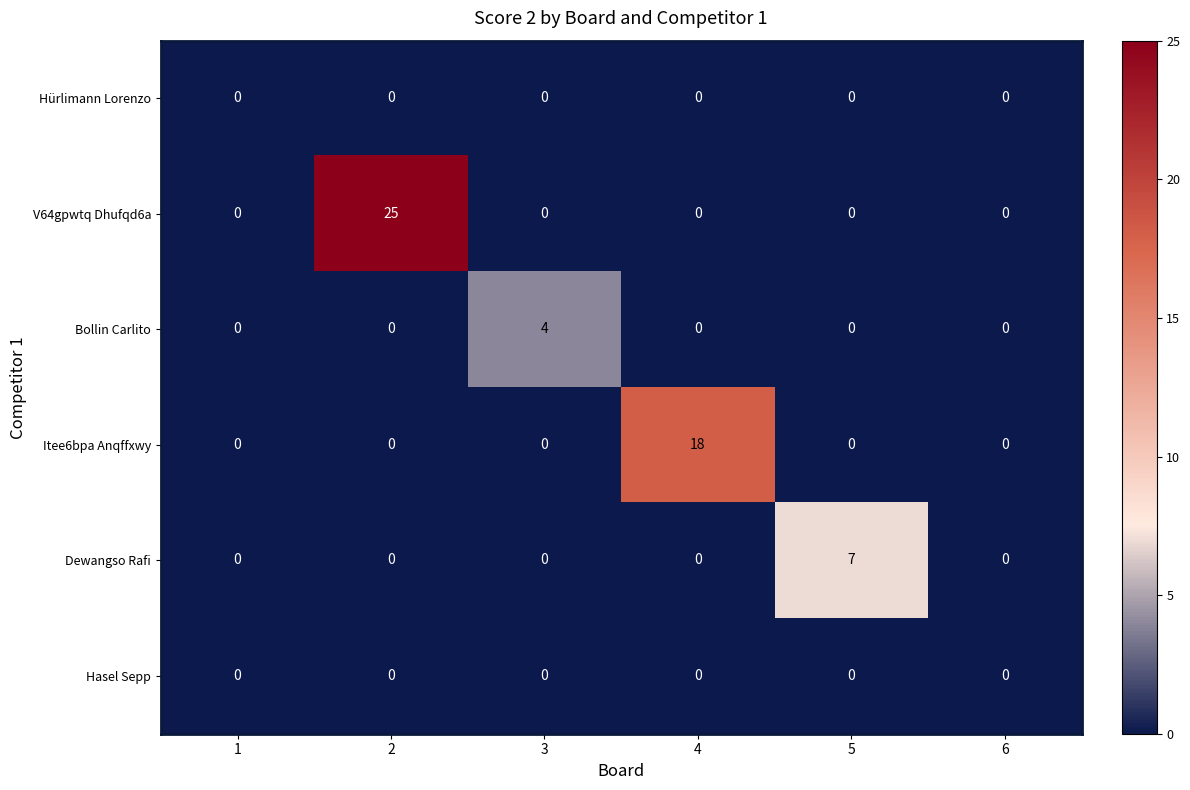

Which series has the largest total across all categories?

V64gpwtq Dhufqd6a